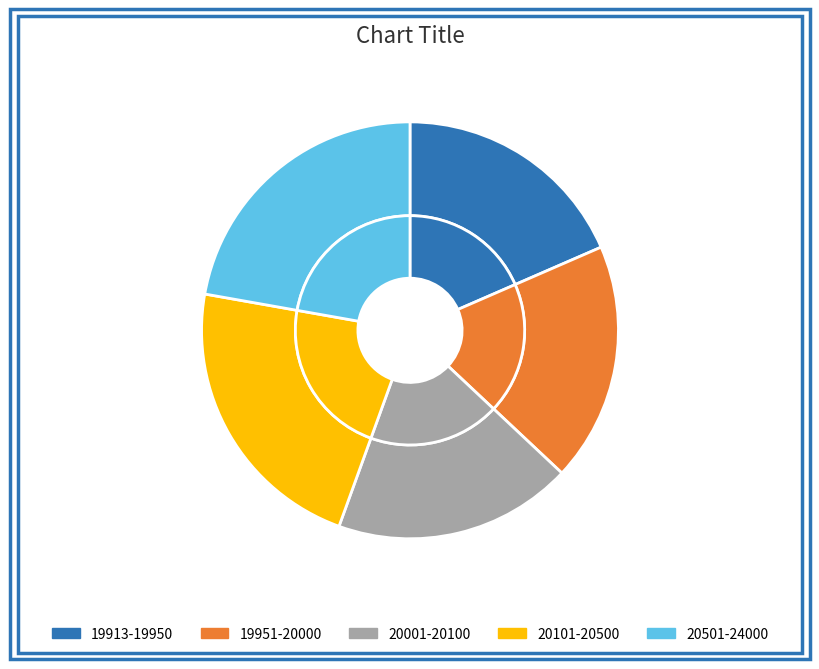

Is there any slice that represents more than half of the pie?

No